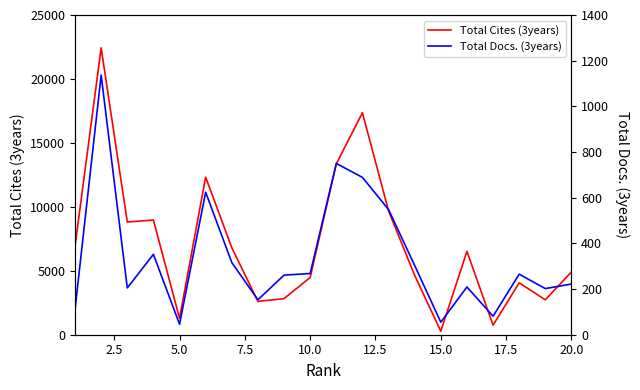

What is the difference between the maximum and minimum values in the Total Cites (3years) series?

22161